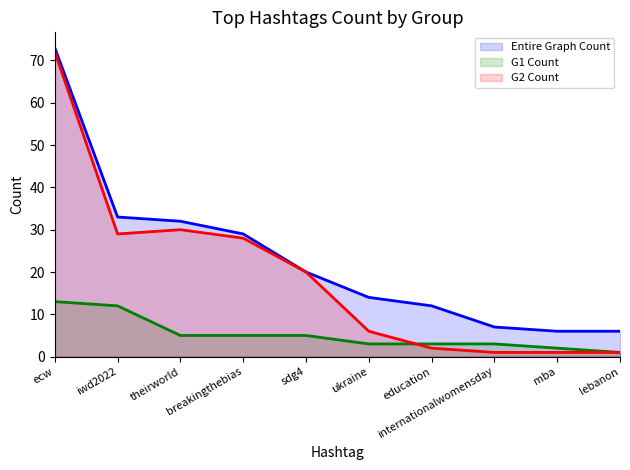

Which label corresponds to the largest value in the chart?

ecw